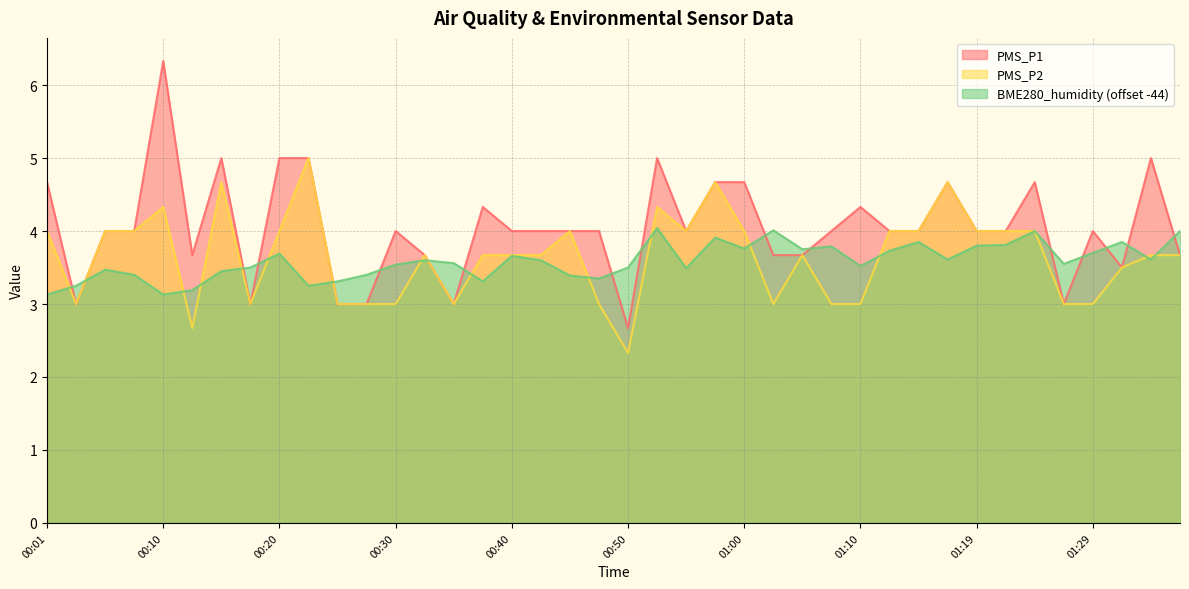

What is the difference between the second highest and second lowest values in the BME280_humidity series?

0.9